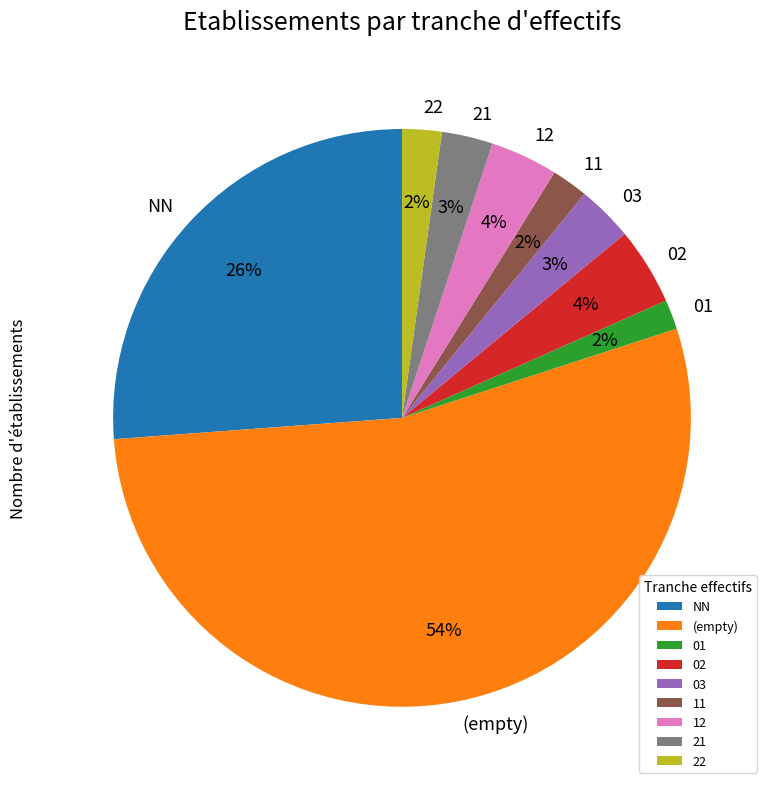

The 03 slice represents 17% of the pie. True or false?

False